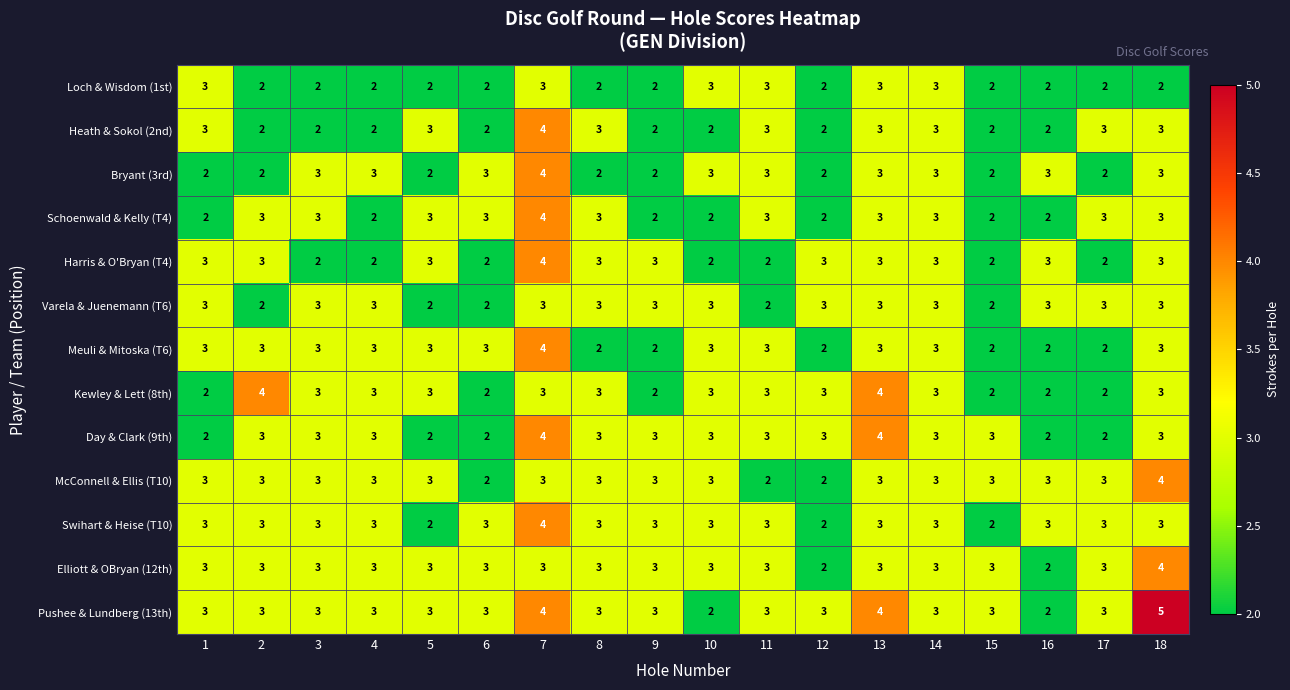

How many categories are shown in the chart?

18